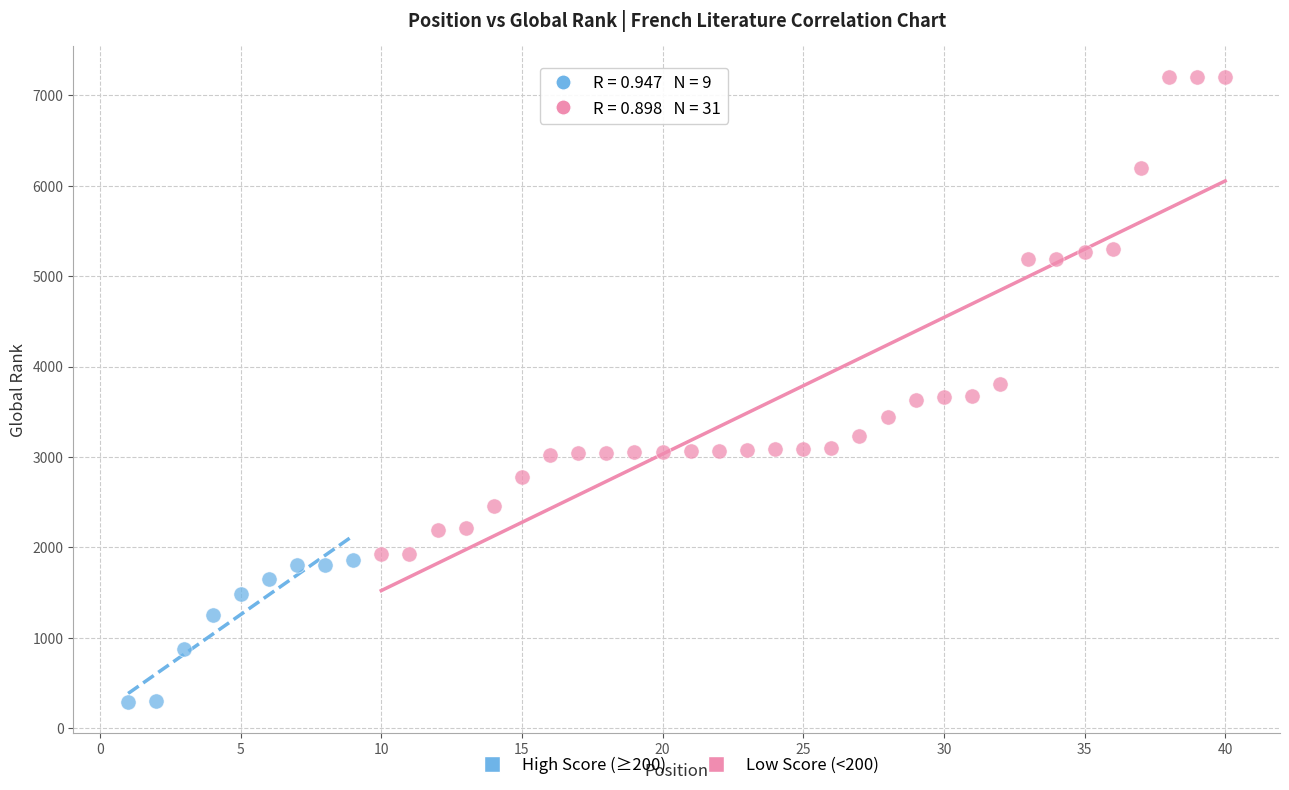

Which series reaches the maximum Y coordinate?

Low Score (<200)